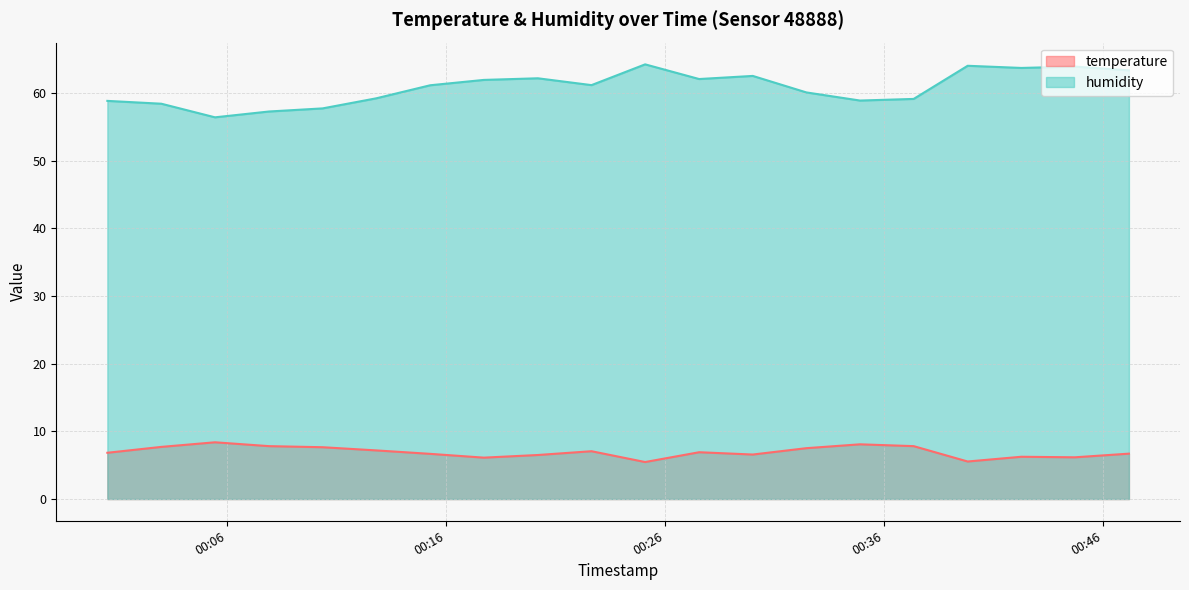

How many data points does each series have?

20